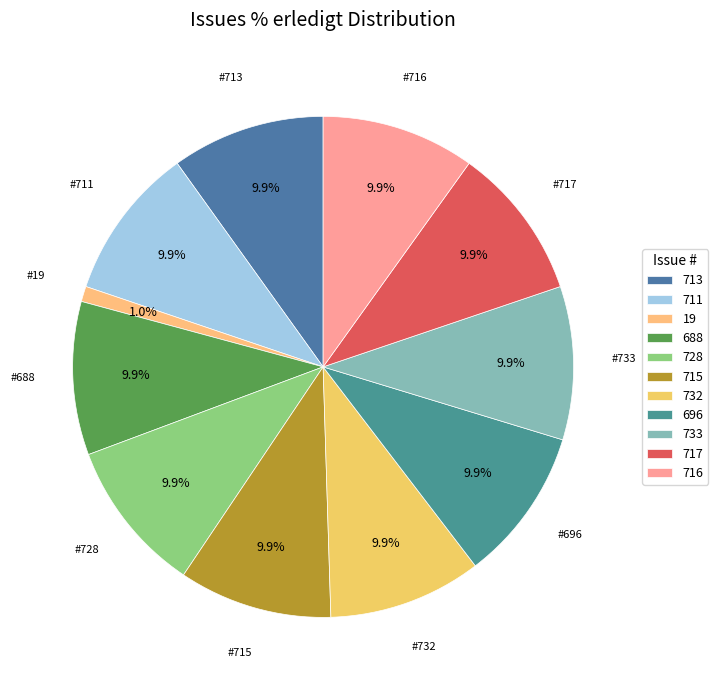

How many slices are in this pie chart?

11